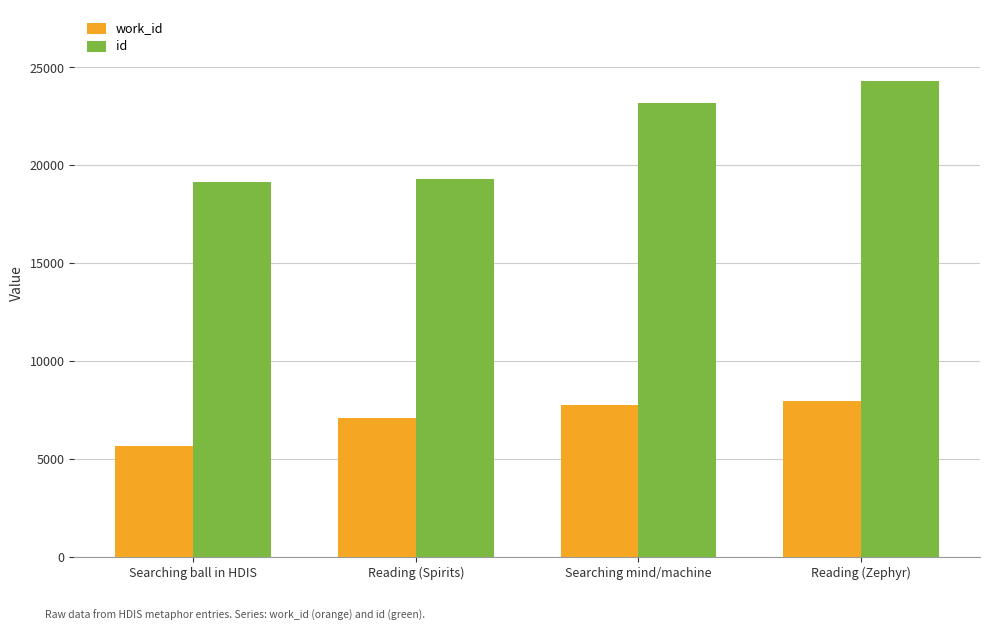

Is the value of id at Searching mind/machine greater than the value of work_id at Searching mind/machine?

Yes